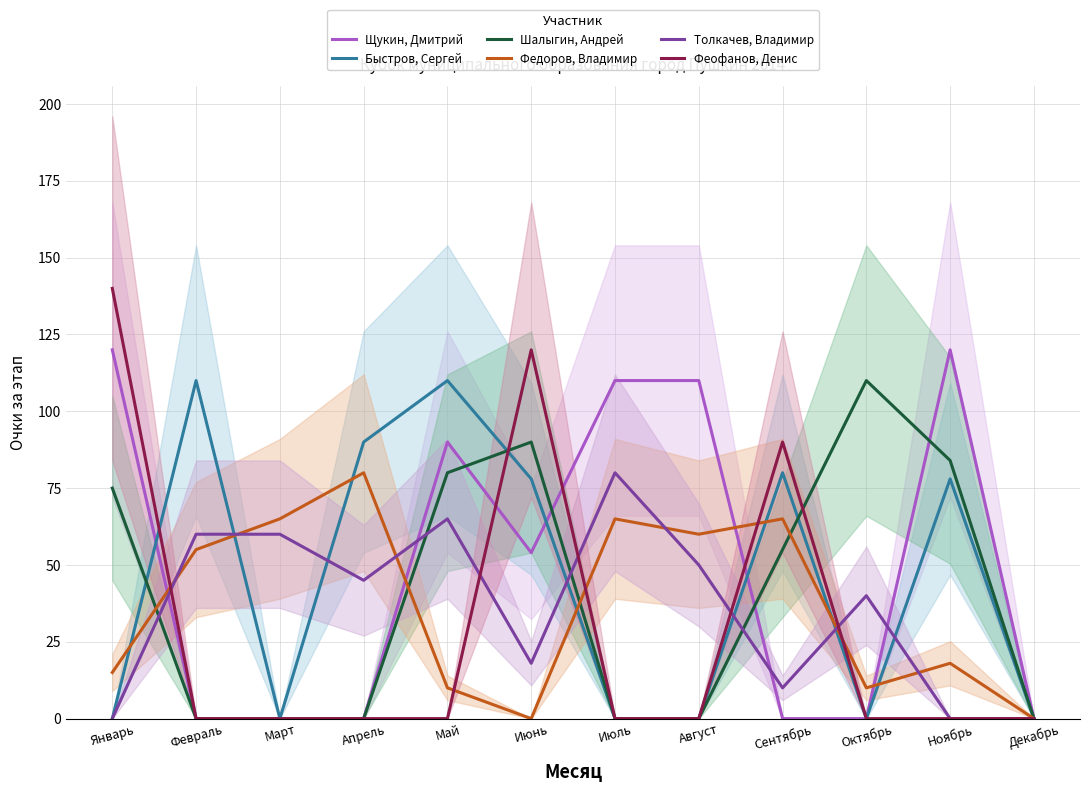

What is the sum of all Быстров, Сергей values?

546